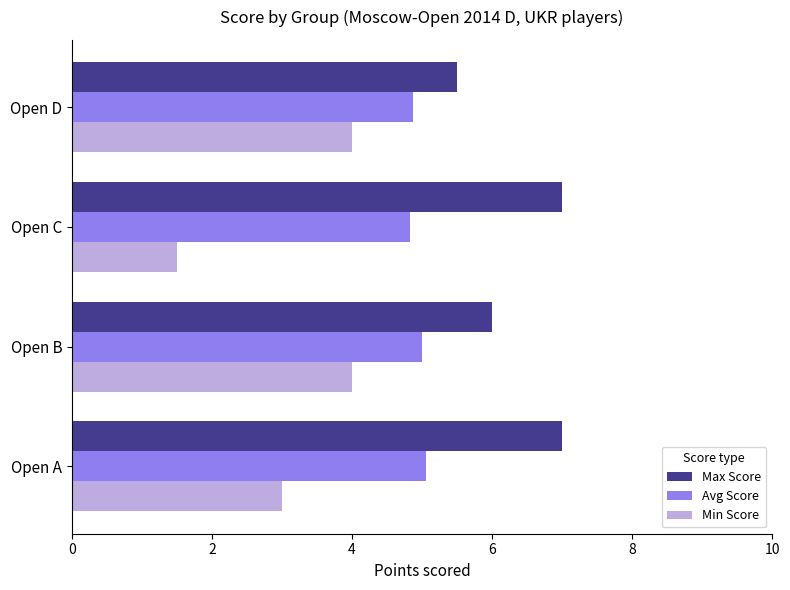

Count the number of data series in this chart.

3